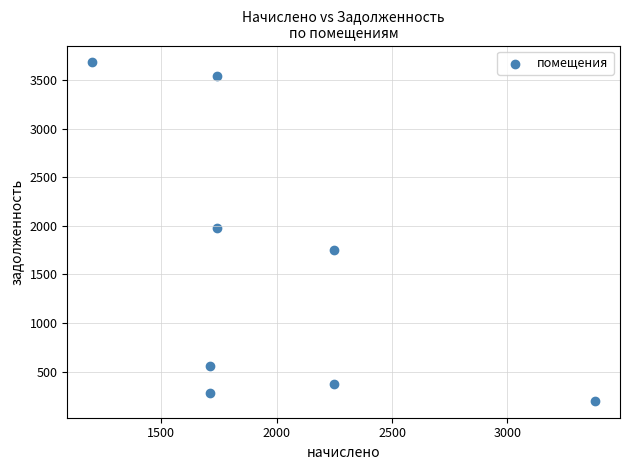

What is the average X value?

1998.2